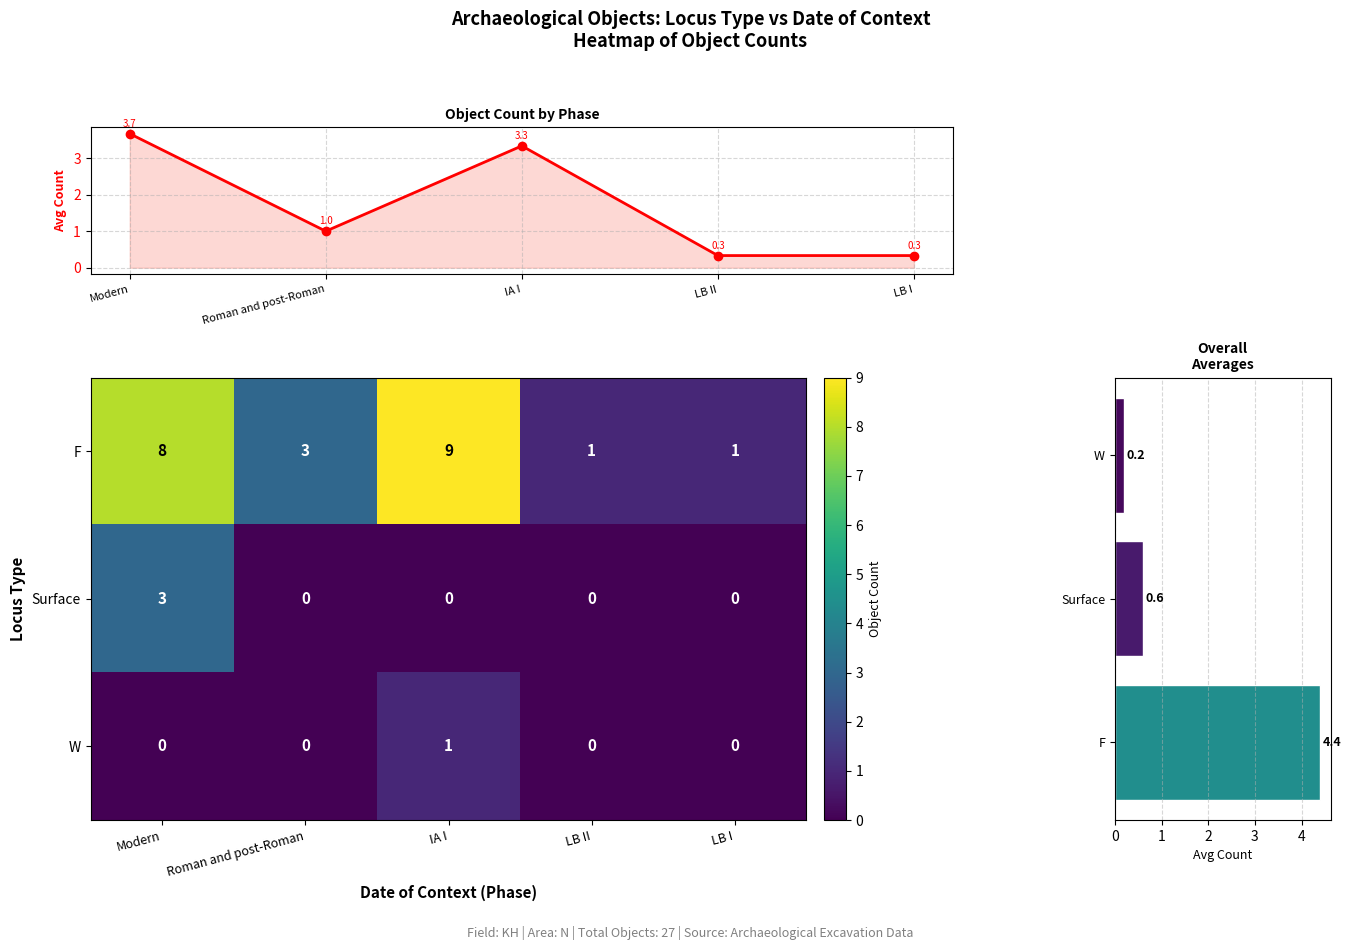

At Roman and post-Roman, list the series in order from smallest to largest.

Surface, W, F